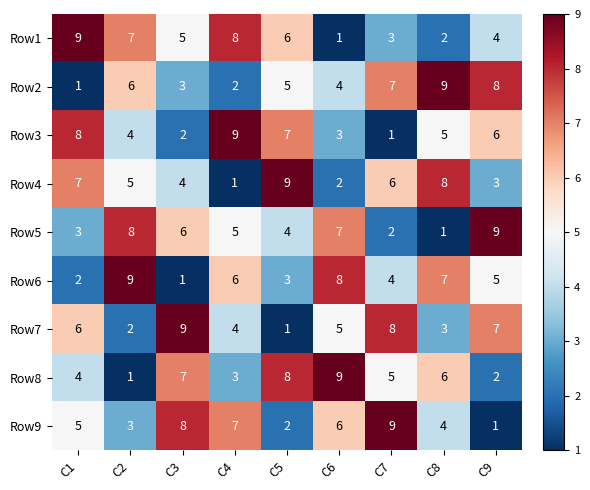

What is the sum of all Row7 values?

45